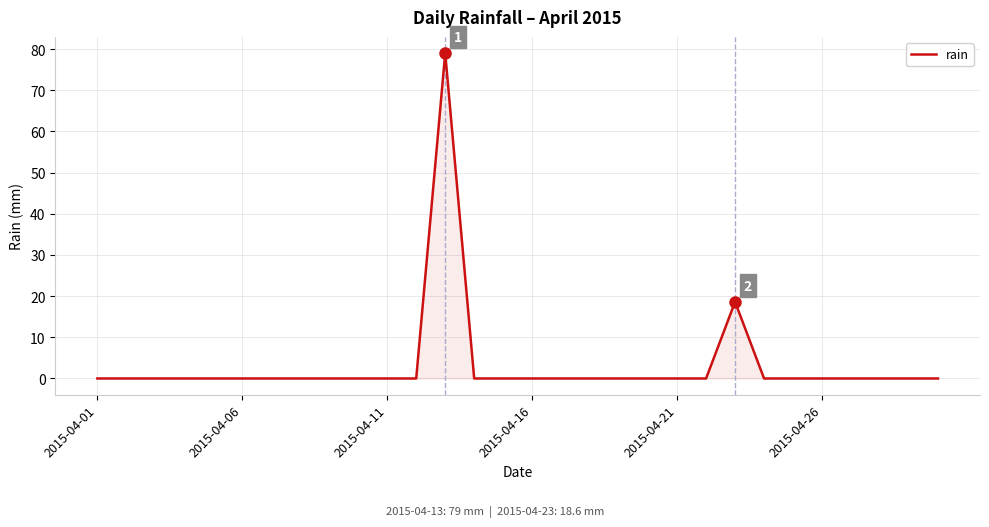

What is the sum of all values?

97.6